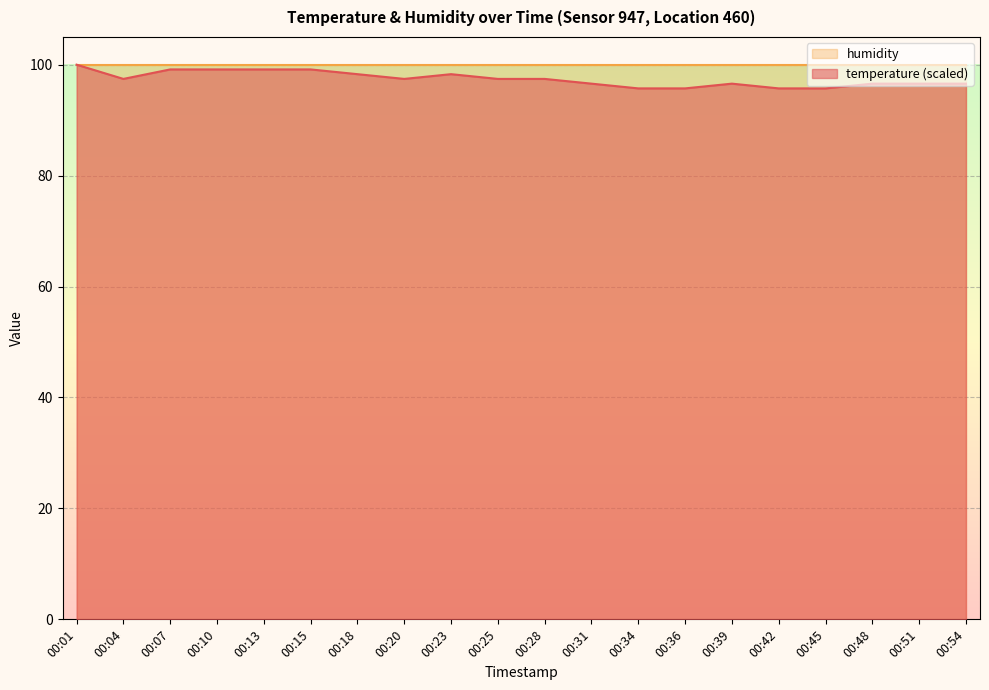

Approximately how many times larger is the value at 00:18 compared to 00:28?

1.0